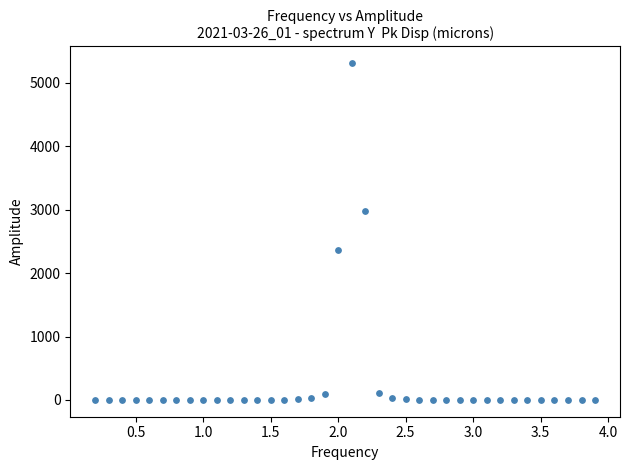

What is the range of Y values (max minus min)?

5310.9